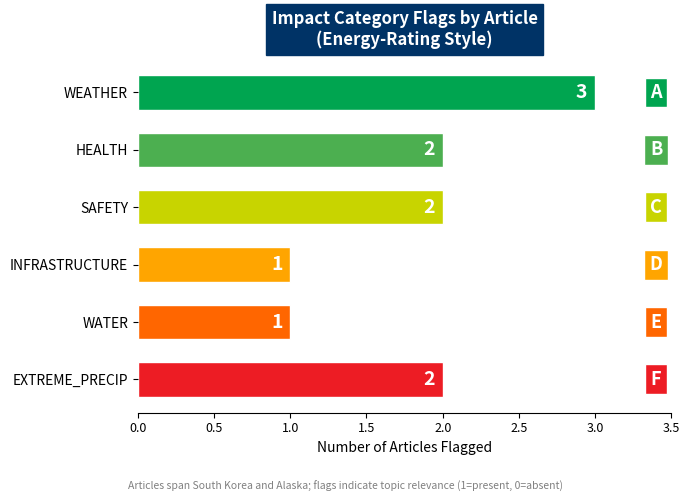

The value at WATER is 1. True or false?

True